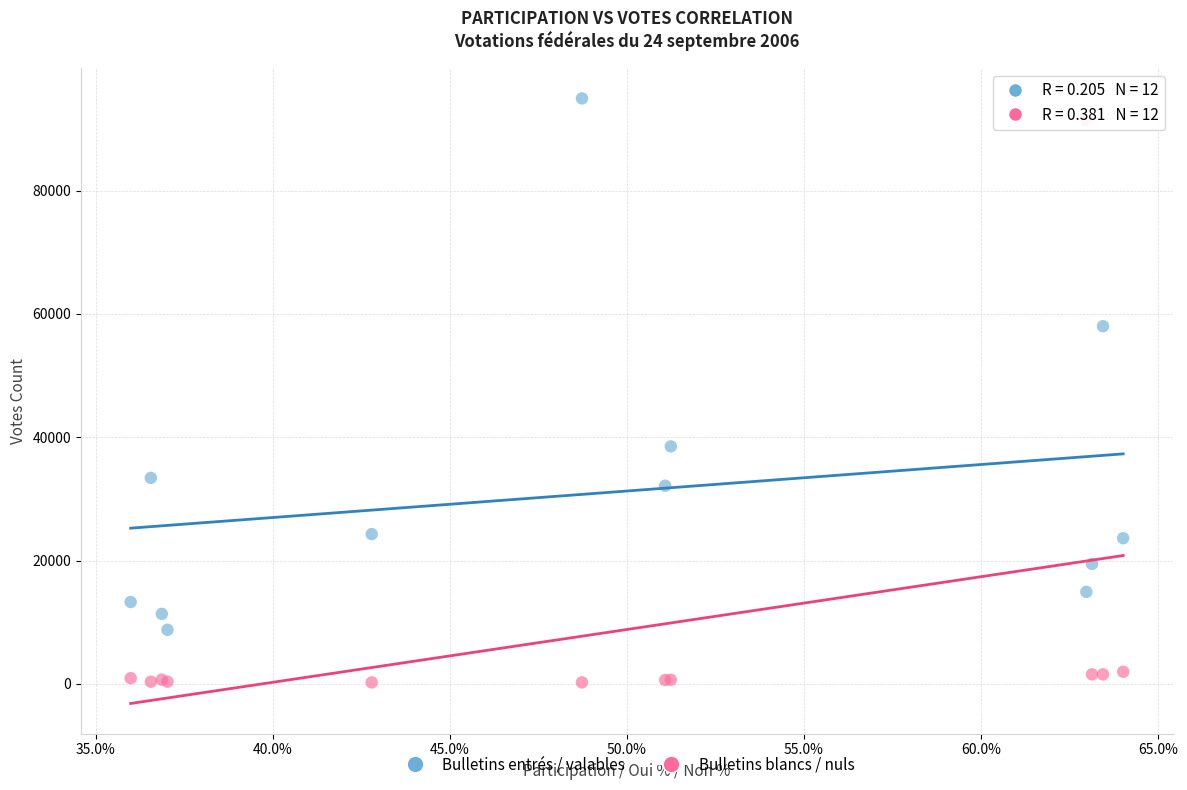

What are all the series names shown in the legend?

Bulletins entrés / valables, Bulletins blancs / nuls